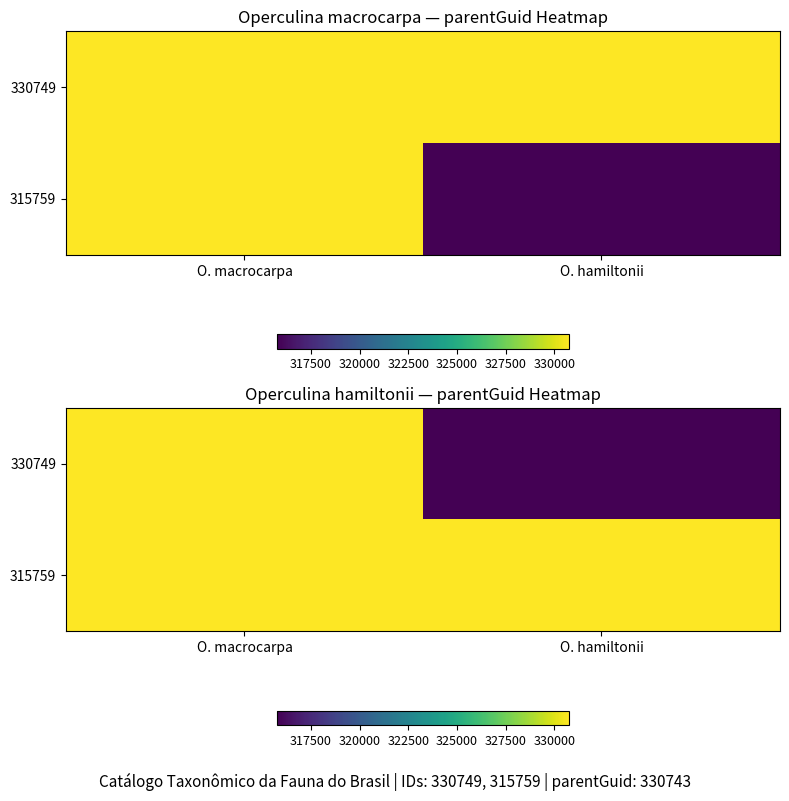

Which label corresponds to the smallest value in the chart?

O. hamiltonii